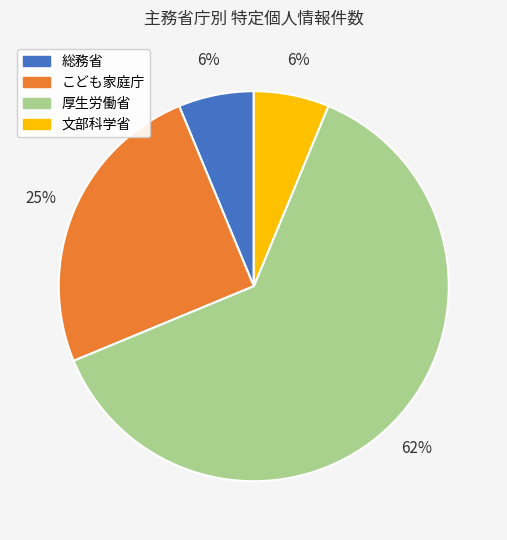

Between 厚生労働省 and 総務省, which is larger?

厚生労働省